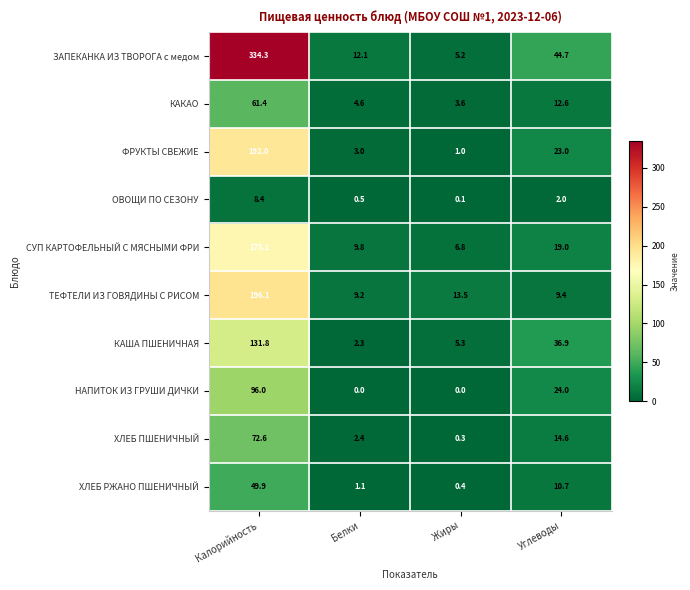

What is the difference between the highest and lowest values at Жиры?

13.5